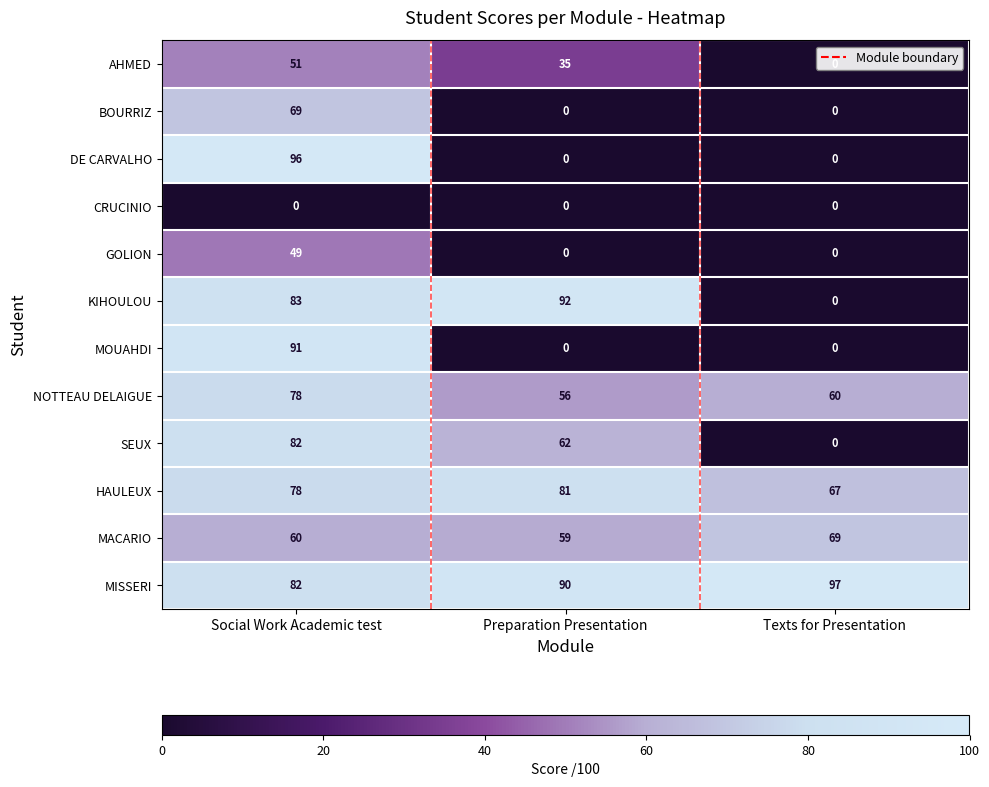

Which series has the largest range (max minus min)?

DE CARVALHO